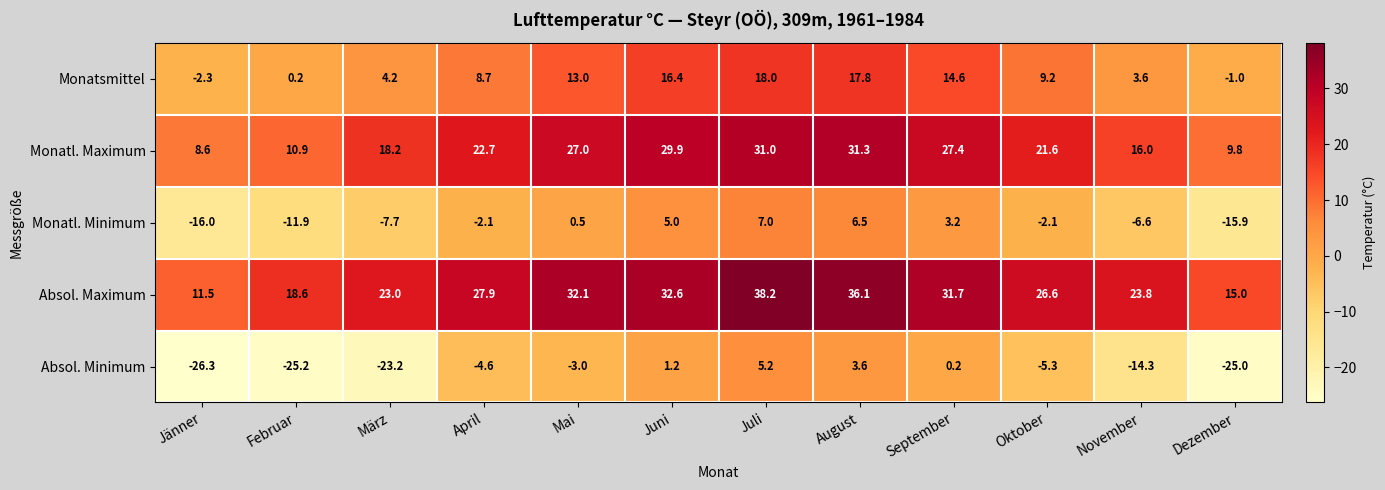

At Juli, list the series in order from largest to smallest.

Absol. Maximum, Monatl. Maximum, Monatsmittel, Monatl. Minimum, Absol. Minimum